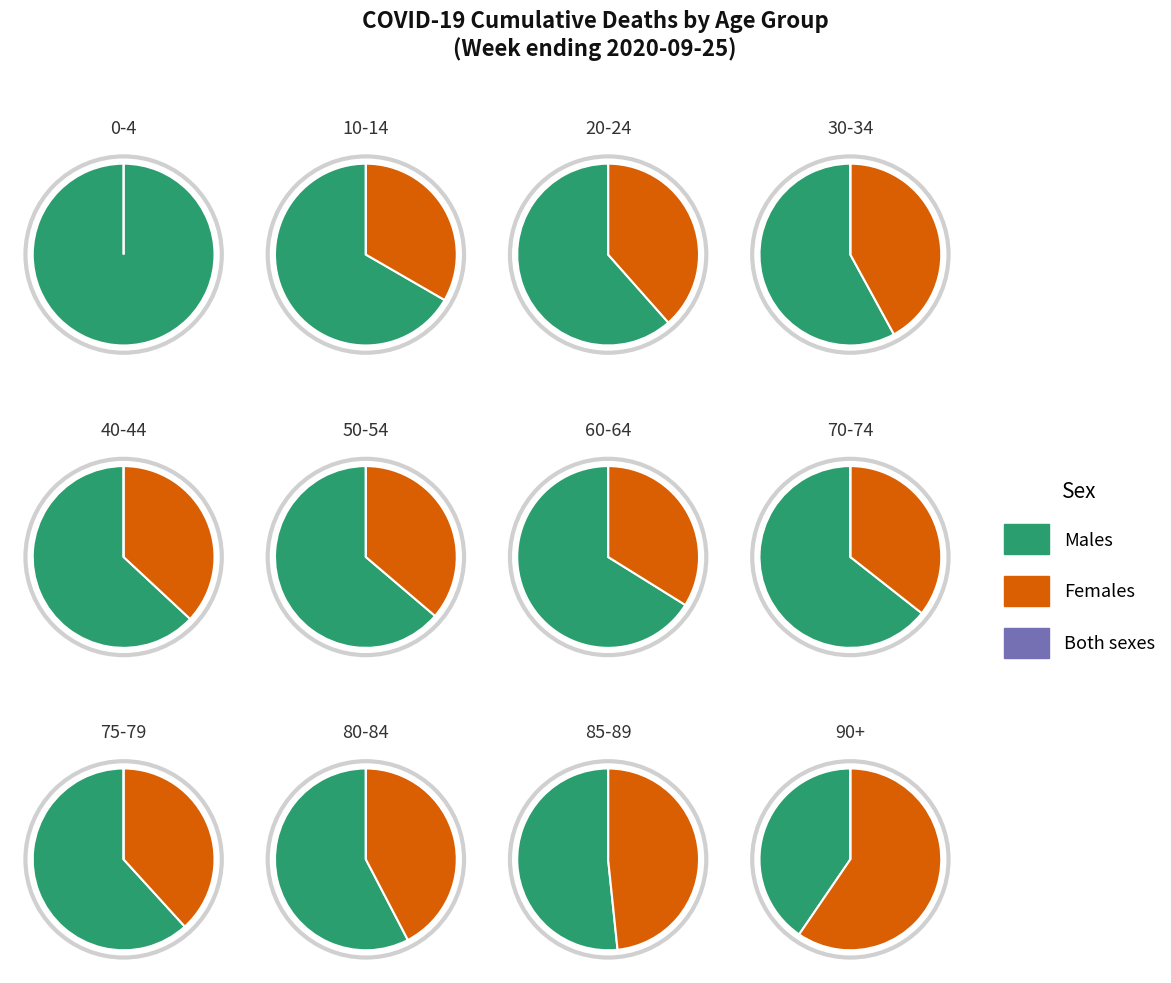

To the nearest percent, what is the average slice percentage?

5%